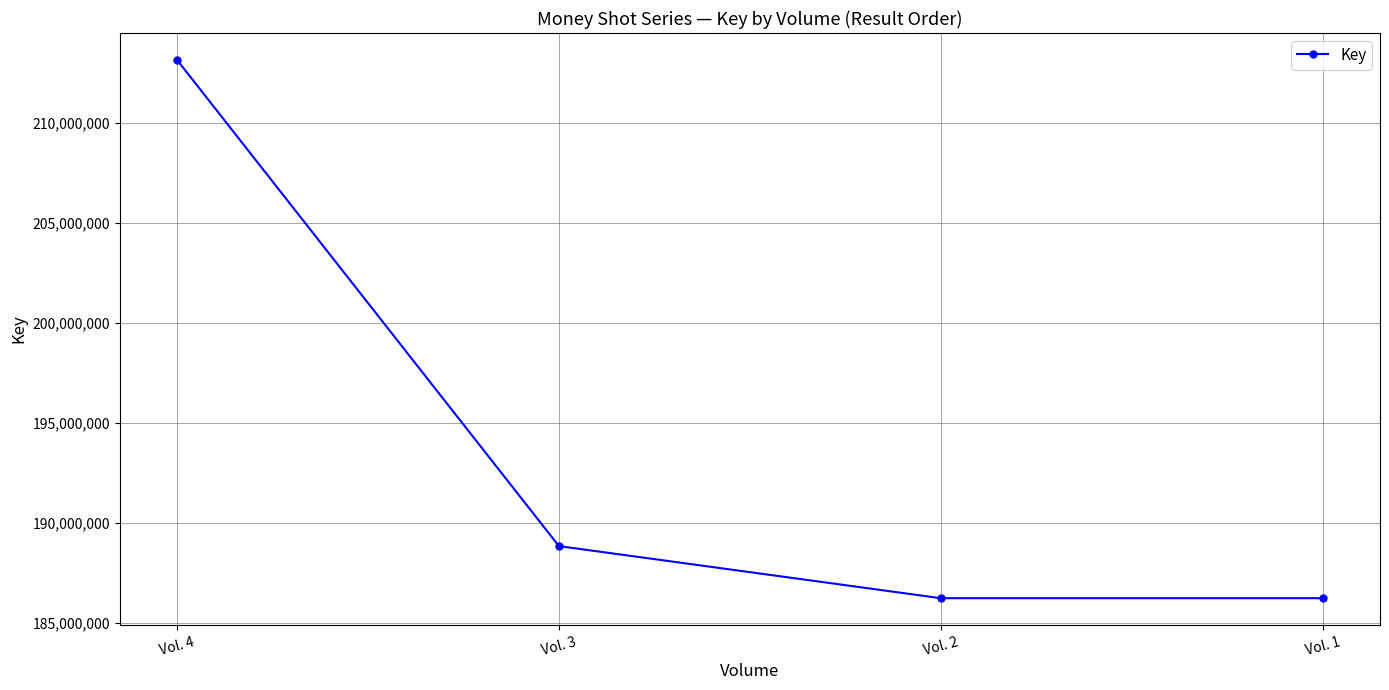

What is the ratio of the value at Vol. 3 to the value at Vol. 2?

1.0